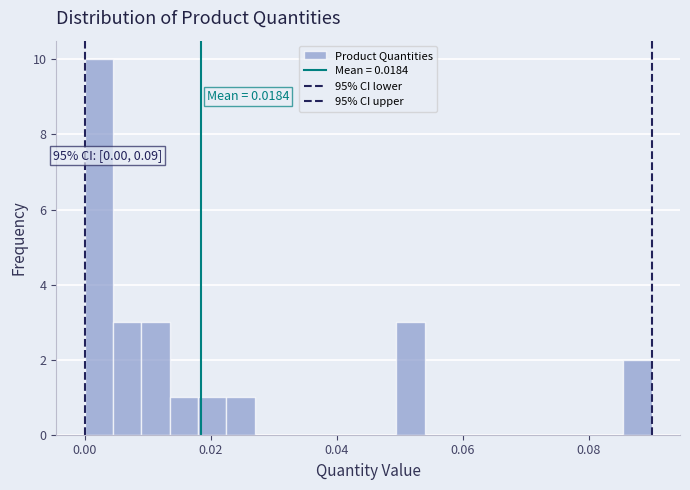

Around what value on the x-axis is the tallest bar? Give the approximate position of its centre, as read against the axis.

0.002